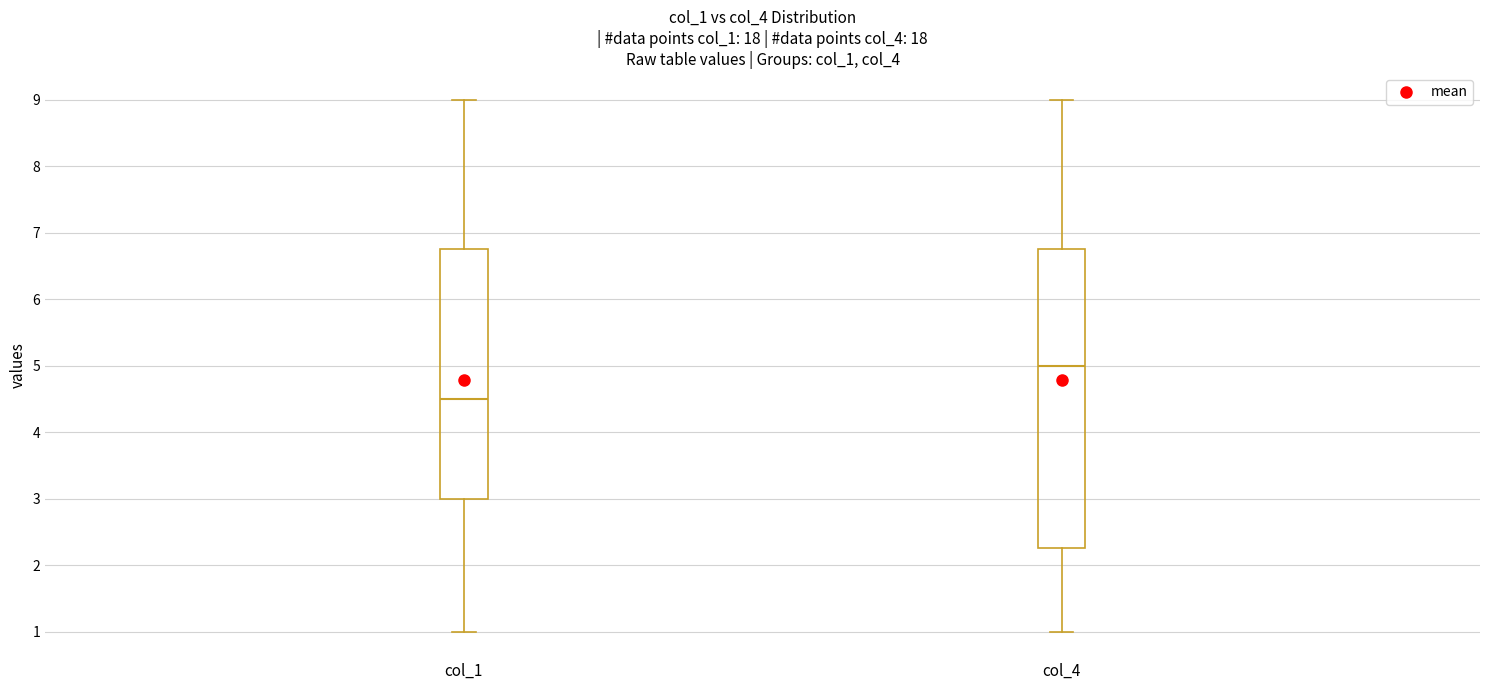

Reading left to right, transcribe this box plot: for each box, give where its median line is, the range the box spans, and where its two whiskers end, as read against the y-axis. The values are not printed on the chart, so give them approximately, as read against the axis.

col_1: median 4.5, box 3.0 to 6.8, whiskers 1.0 to 9.0
col_4: median 5.0, box 2.3 to 6.8, whiskers 1.0 to 9.0